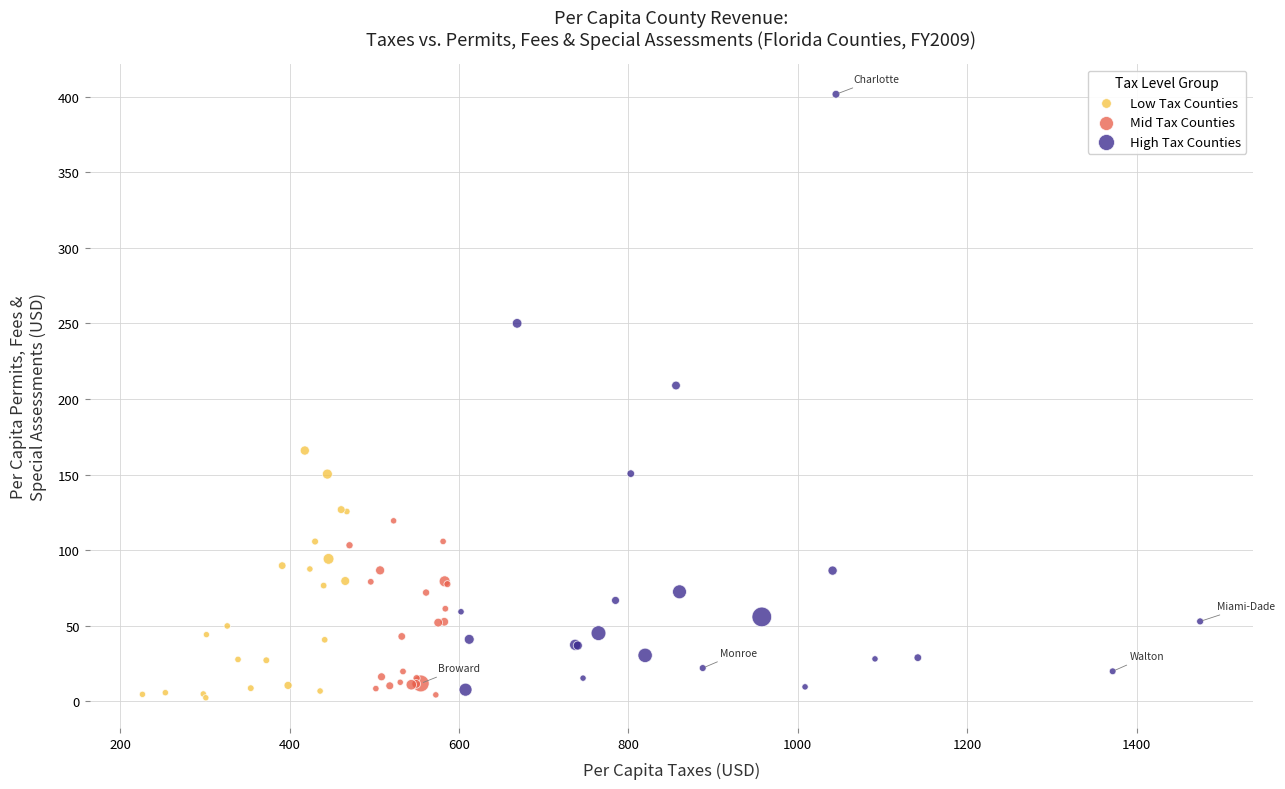

Which series has the largest Y range (max minus min)?

High Tax Counties